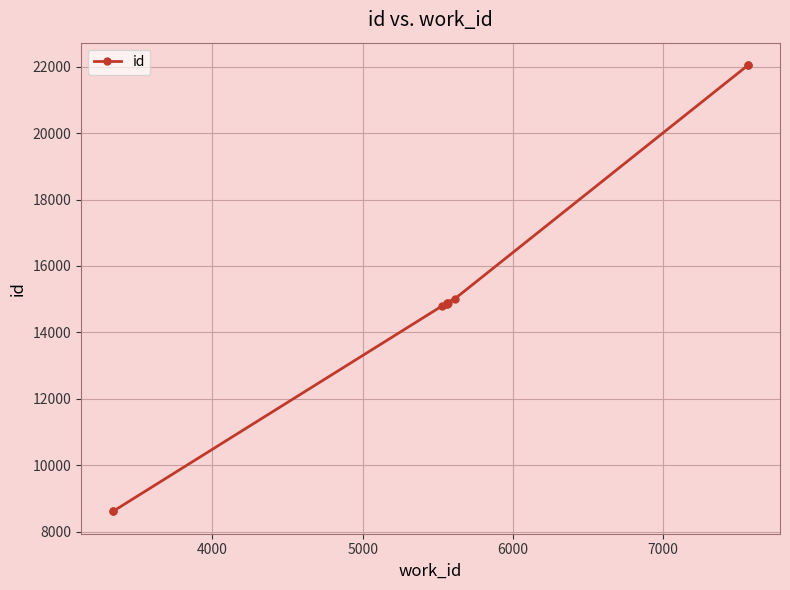

How many lines are shown in the chart?

1